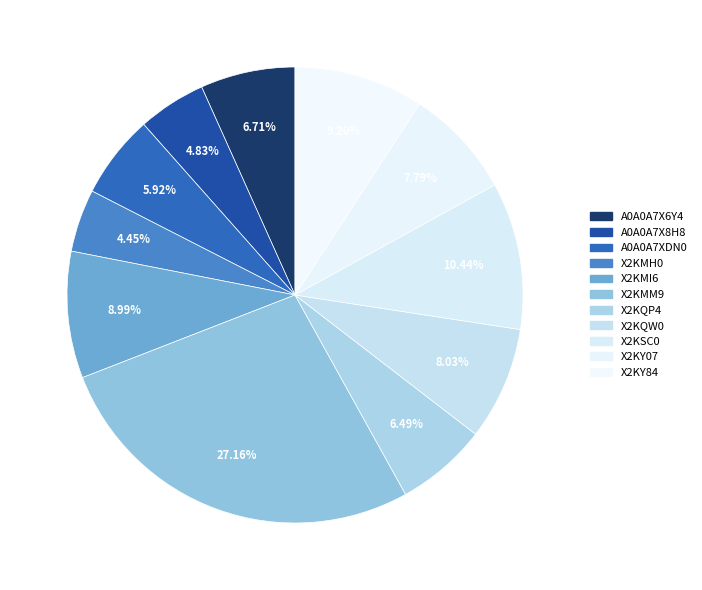

To the nearest percent, what percentage of the pie is X2KQW0?

8%